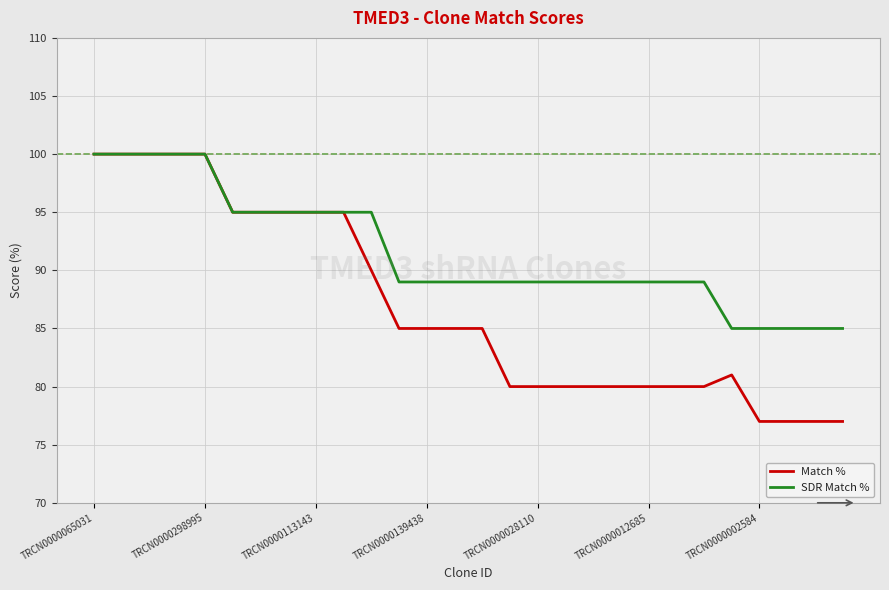

Rank the series by their average value, from lowest to highest.

Match %, SDR Match %